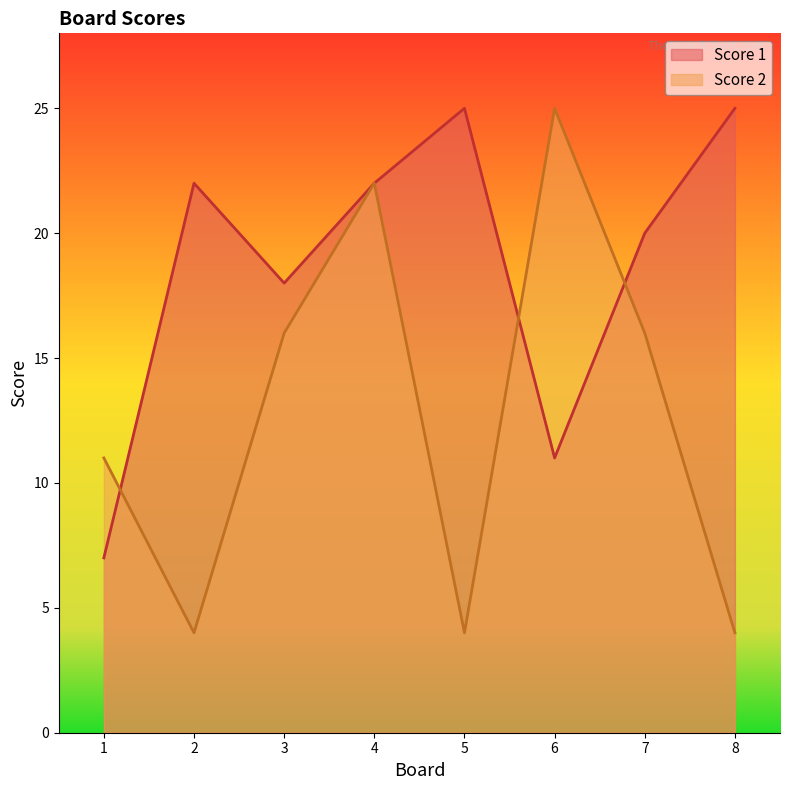

Reading left to right, extract all data points from this chart.

Score 1: 1=7	2=22	3=18	4=22	5=25	6=11	7=20	8=25
Score 2: 1=11	2=4	3=16	4=22	5=4	6=25	7=16	8=4